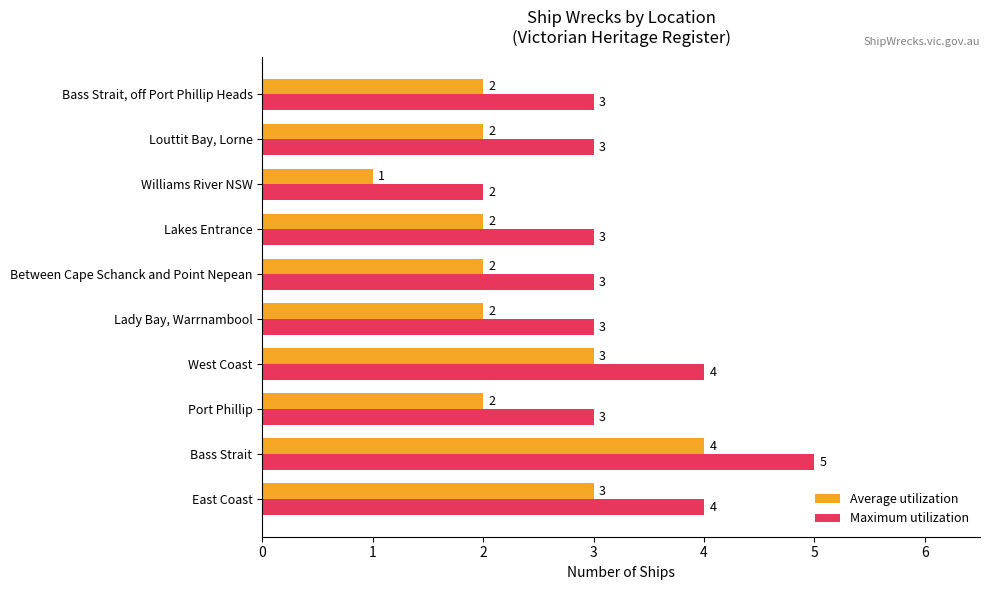

What is the total value across all series at Bass Strait?

9